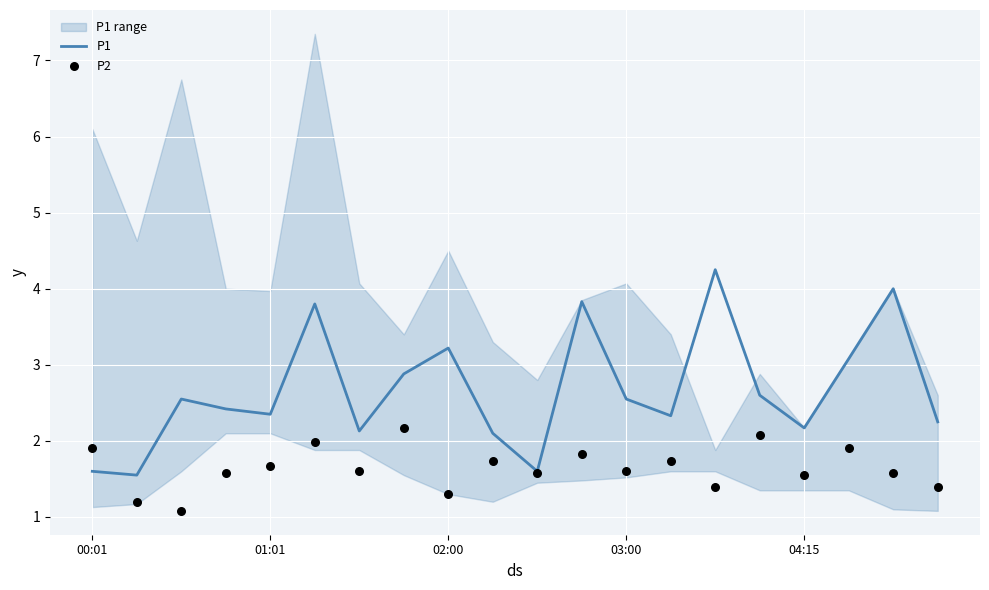

Which series contains the highest Y value?

P1